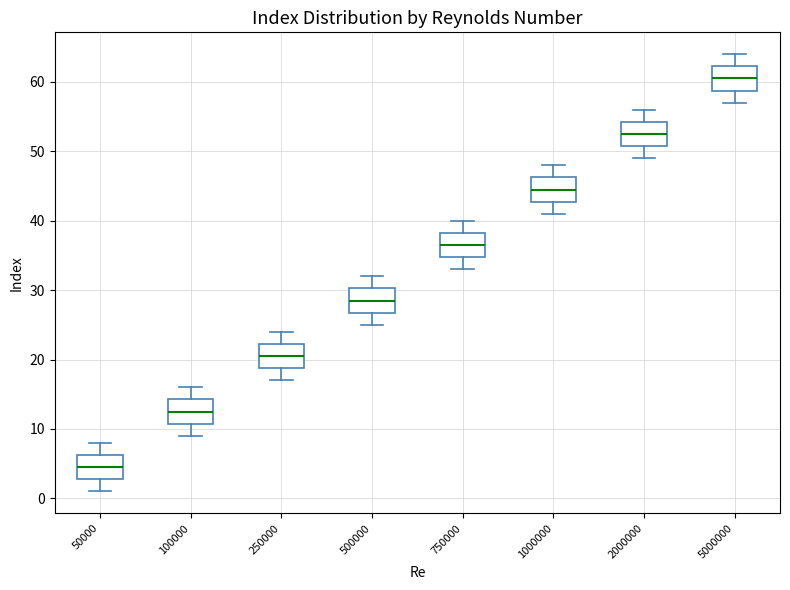

Which box has the lowest median line?

50000